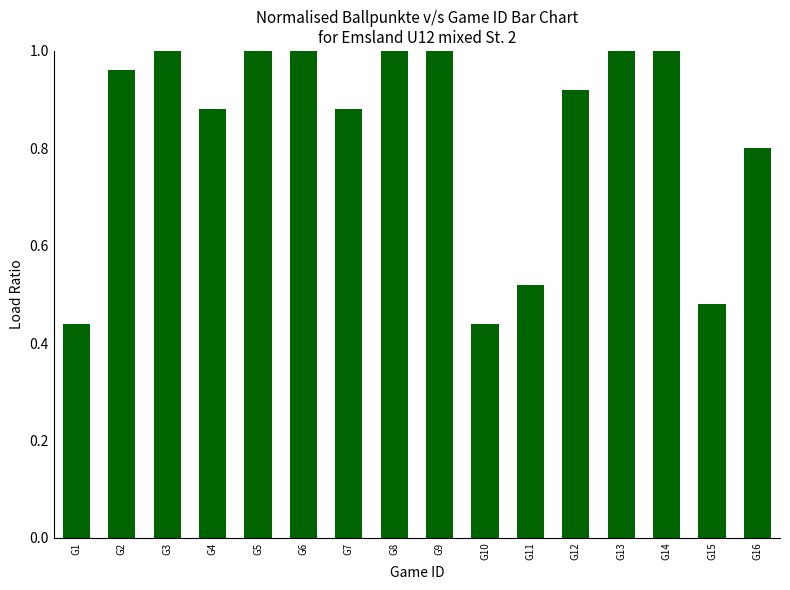

The value at G13 is 0.3. True or false?

False